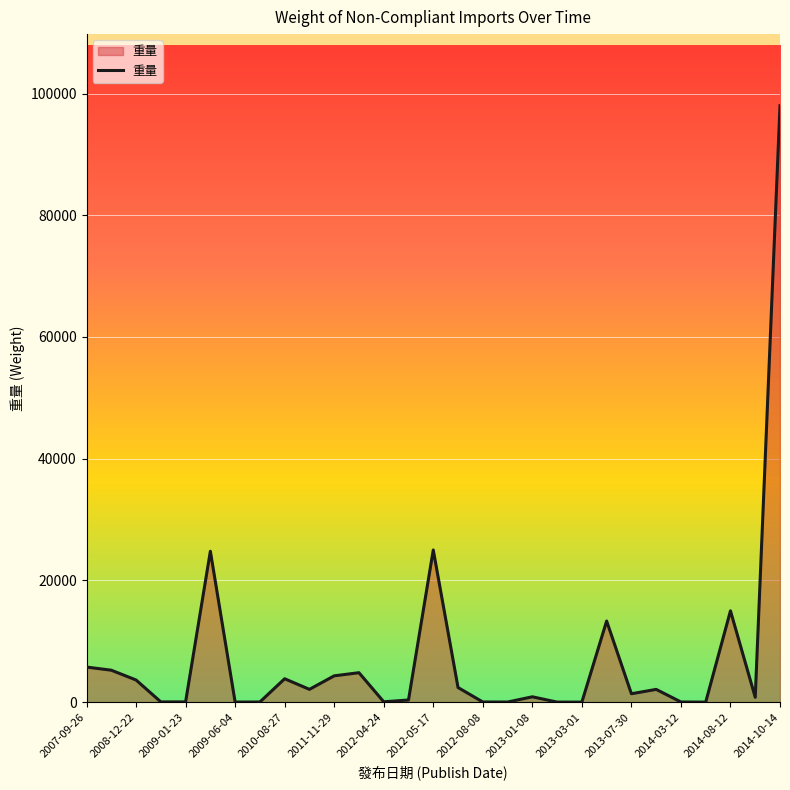

What is the greatest value displayed?

98000.0